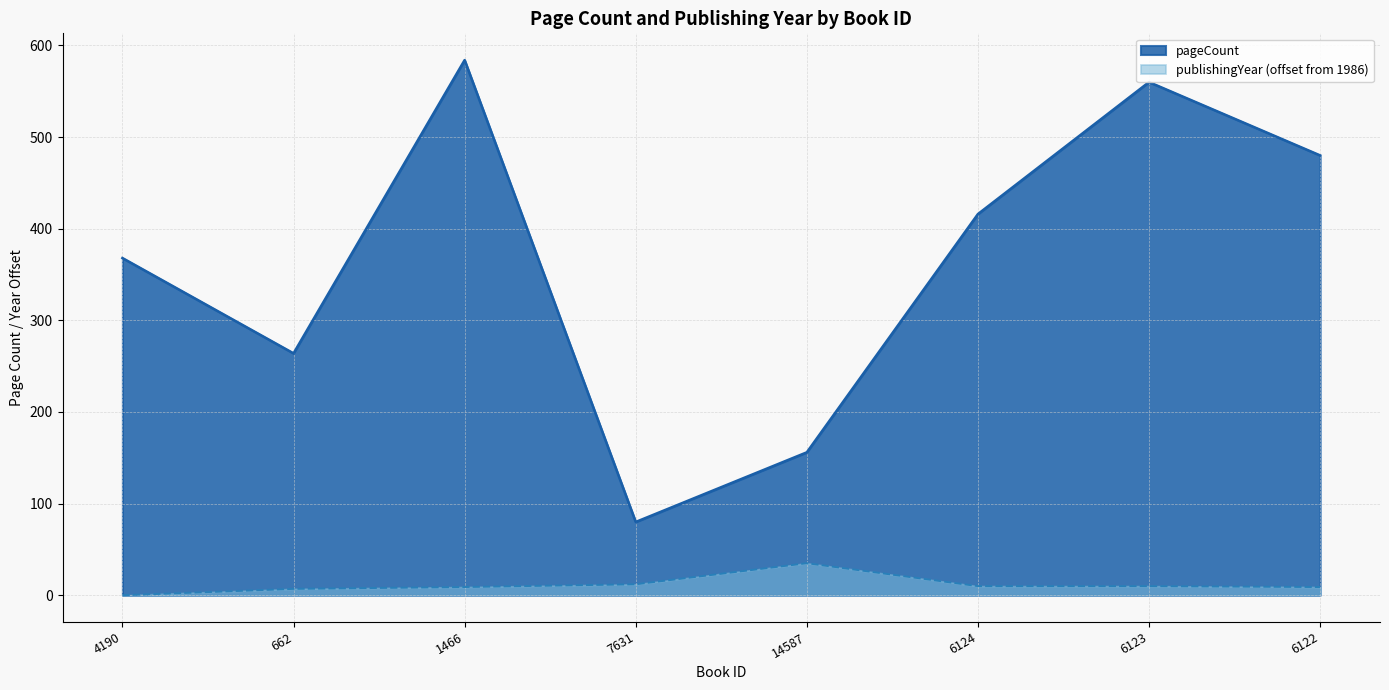

Where does the publishingYear series first go above 10?

7631